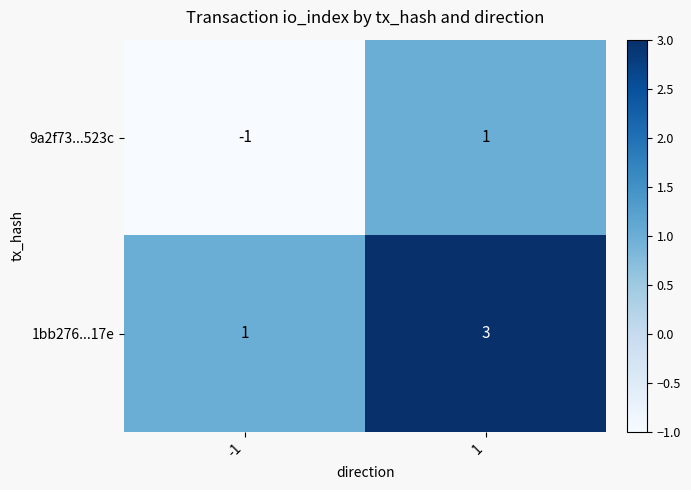

Which series has the largest total across all categories?

1bb276...17e